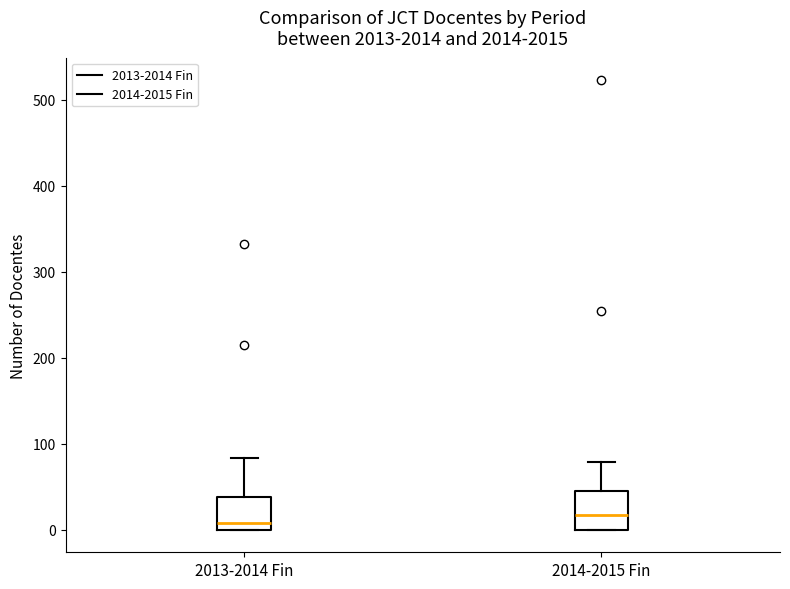

Reading left to right, read every box against the y-axis: the position of its median line, the range the box covers, and the ends of its whiskers. The values are not printed on the chart, so give them approximately, as read against the axis.

2013-2014 Fin: median 10, box 0 to 40, whiskers 0 to 80
2014-2015 Fin: median 20, box 0 to 50, whiskers 0 to 80